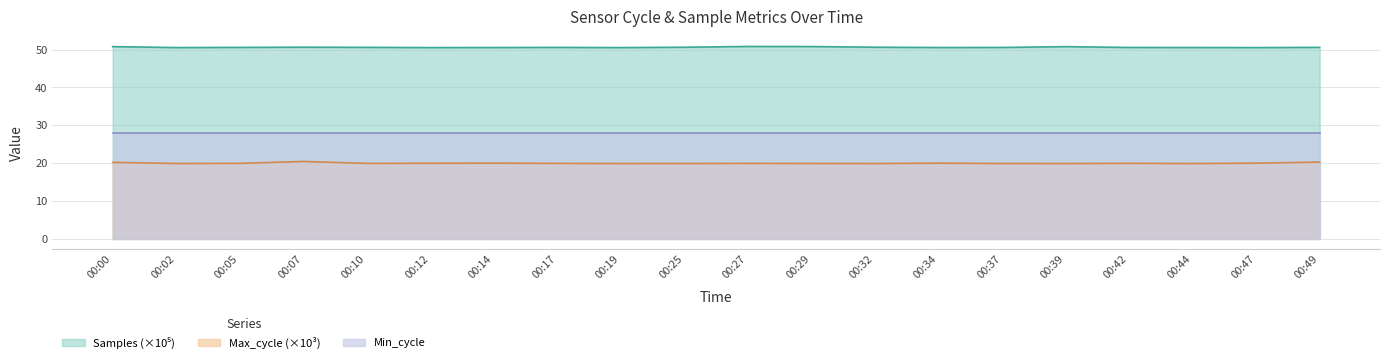

What is the maximum value shown in the chart?

50.8